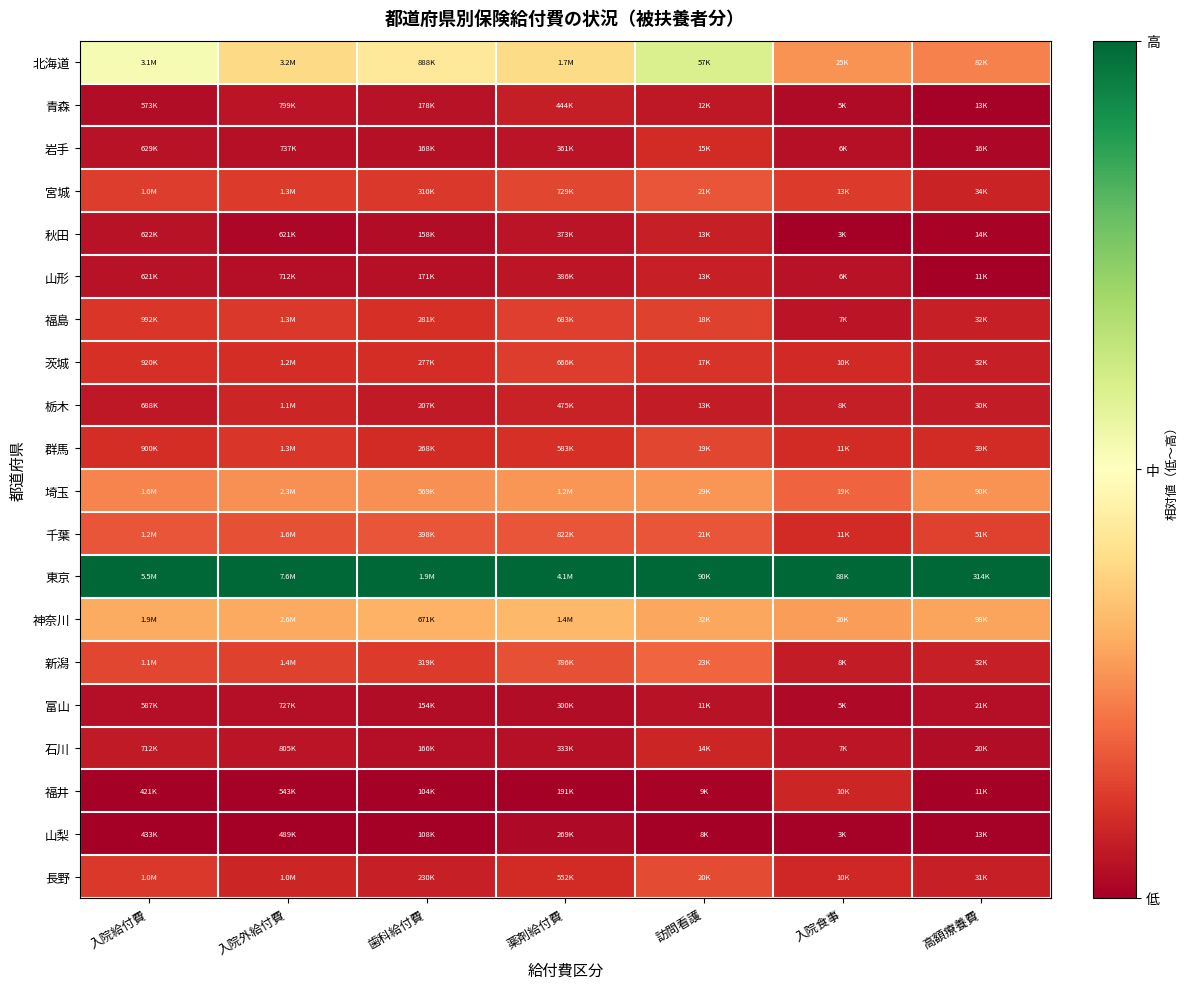

At which category is the sum across all series the highest?

訪問看護